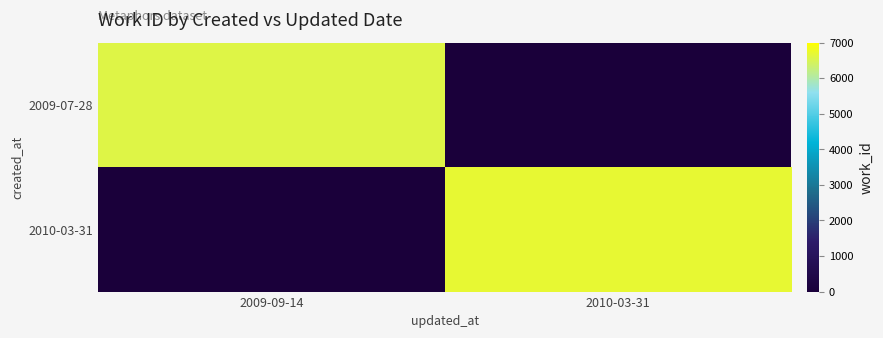

Is the value of 2009-07-28 at 2010-03-31 greater than the value of 2010-03-31 at 2010-03-31?

No